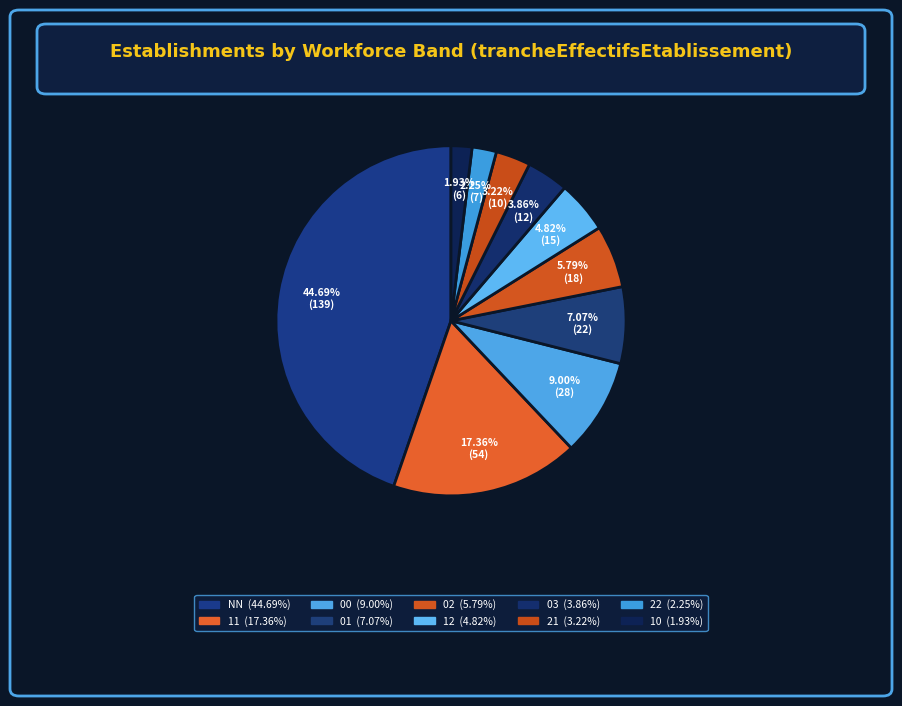

Is there any slice that represents more than half of the pie?

No